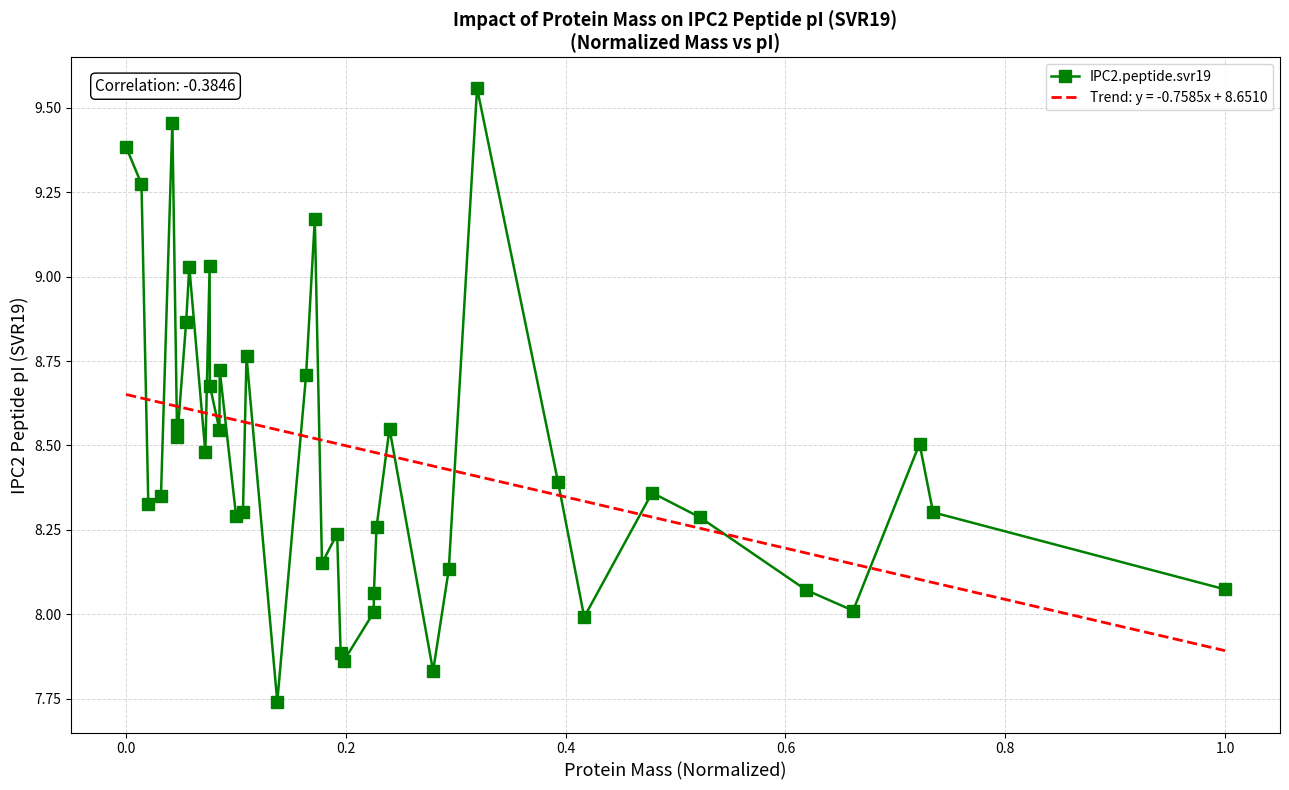

True or false: IPC2.peptide.svr19 and Trend: y = -0.7585x + 8.6510 intersect in this chart.

True